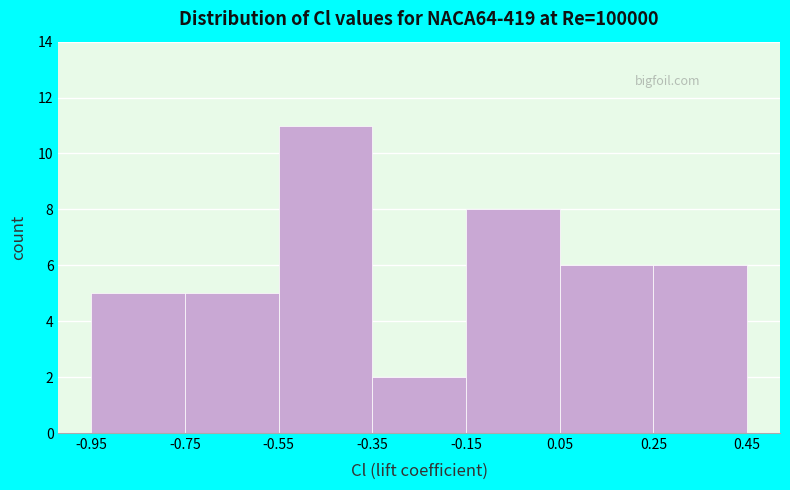

How tall is the bar that spans -0.15 to 0.05 on the x-axis? The values are not printed on the chart, so give them approximately, as read against the axis.

8